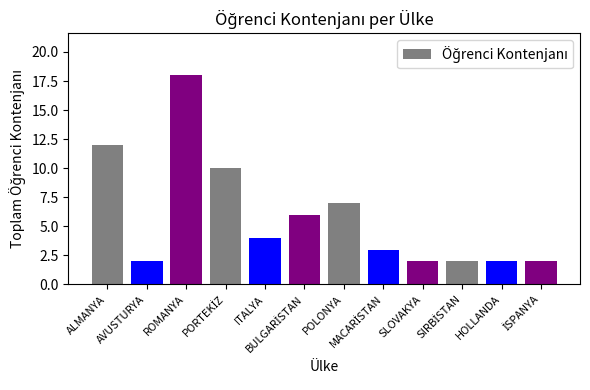

What is the value of the 6th bar from the left?

6